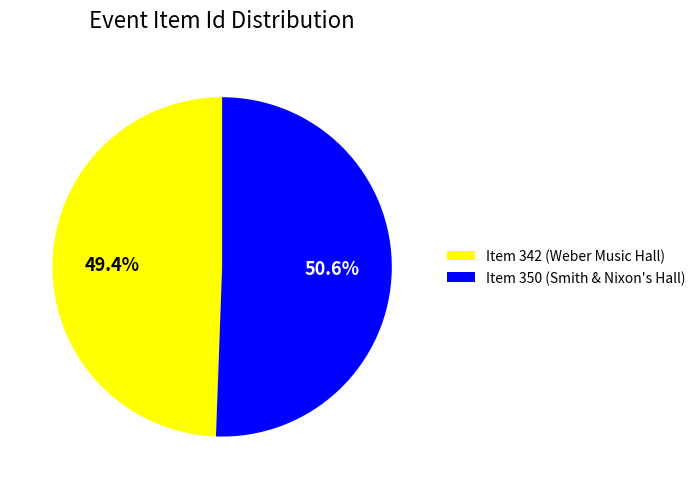

To the nearest percent, what is the difference between the largest and smallest slice percentages?

1%